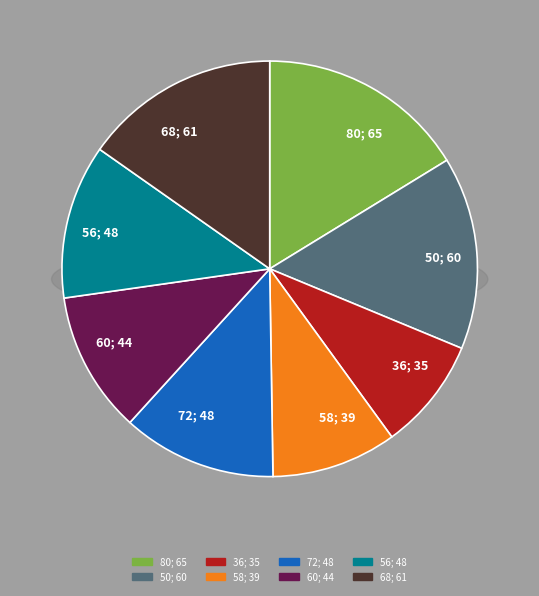

To the nearest percent, what percentage of the pie is 72?

12%